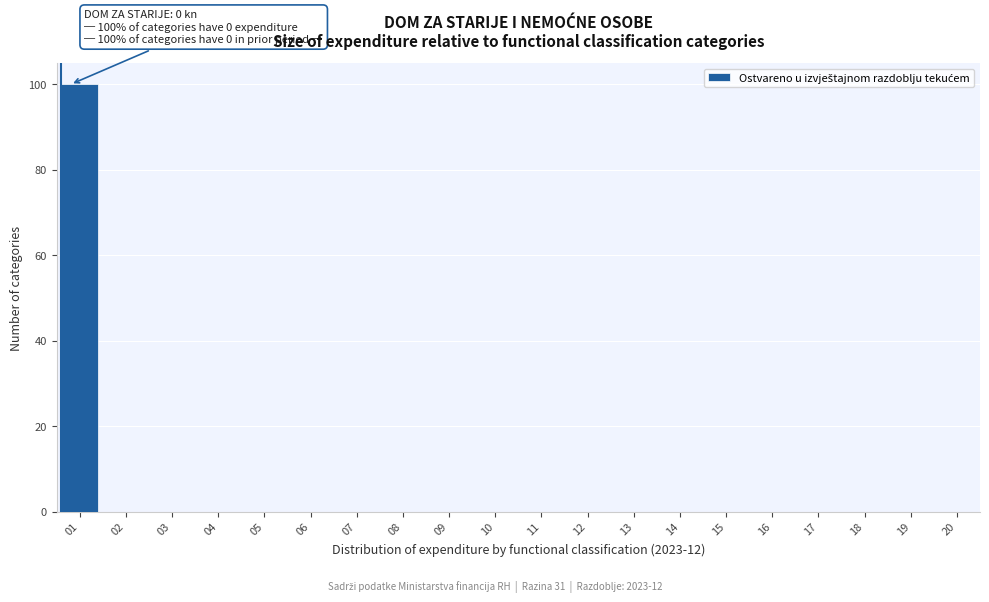

Reading left to right, list all the values displayed in this chart.

01=100	02=0	03=0	04=0	05=0	06=0	07=0	08=0	09=0	10=0	11=0	12=0	13=0	14=0	15=0	16=0	17=0	18=0	19=0	20=0